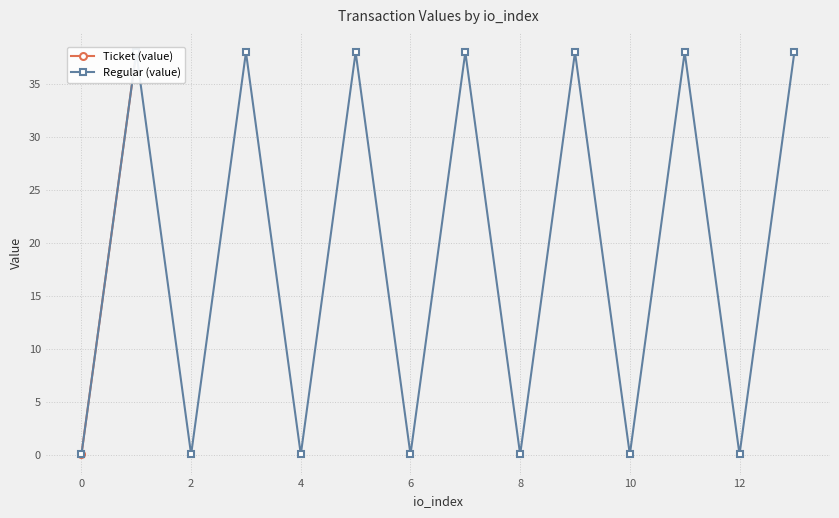

Count the number of categories in the chart.

14